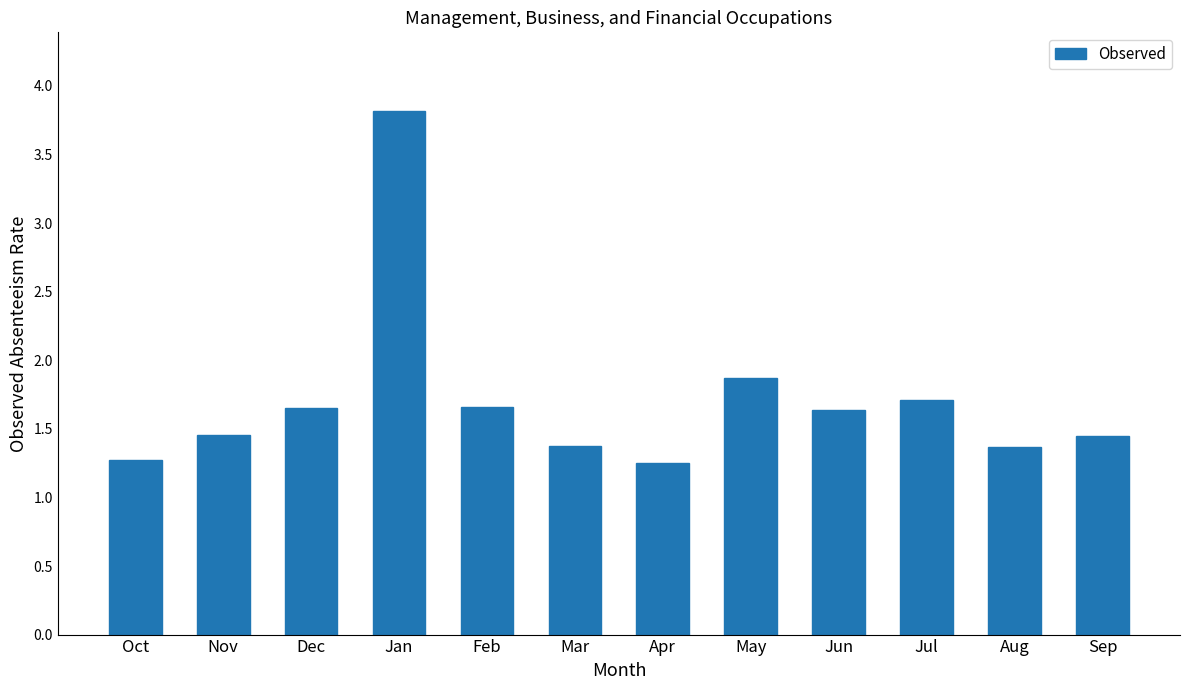

Is it true that the value at Feb is 2.2?

False